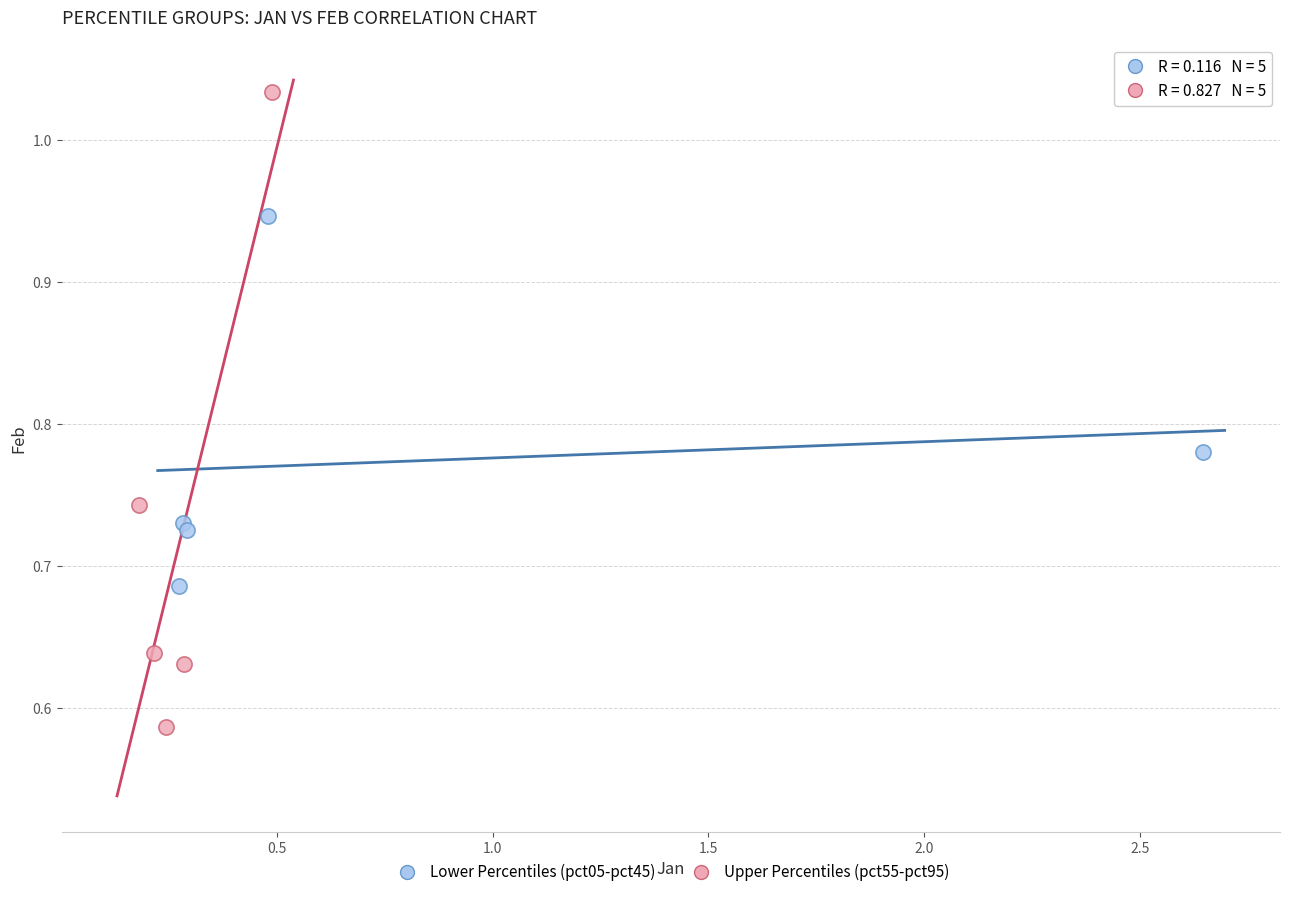

Which series has the largest Y range (max minus min)?

Upper Percentiles (pct55-pct95)